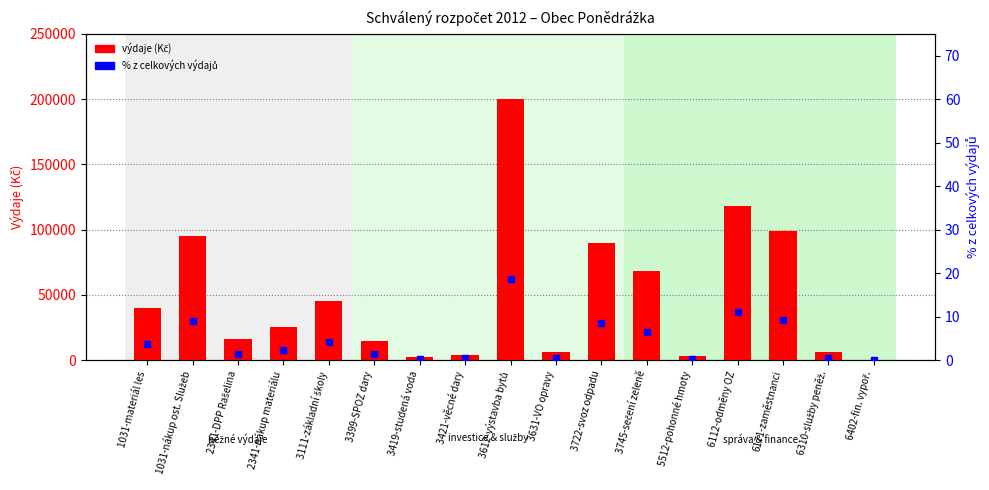

Which series reaches the minimum Y coordinate?

% z celkových výdajů